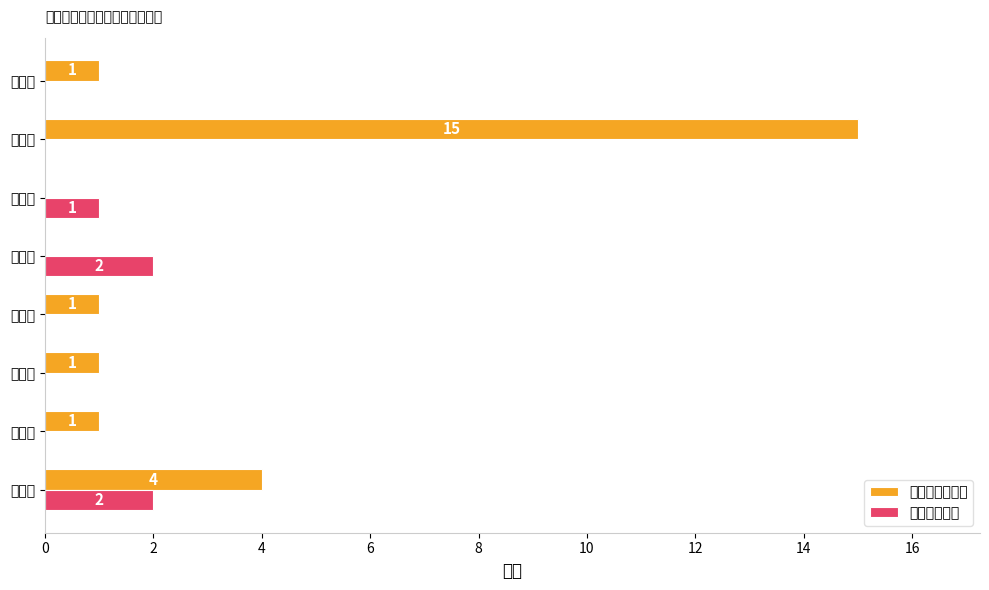

Where is 边缘易致贫户 nearest to the value 1?

万和镇